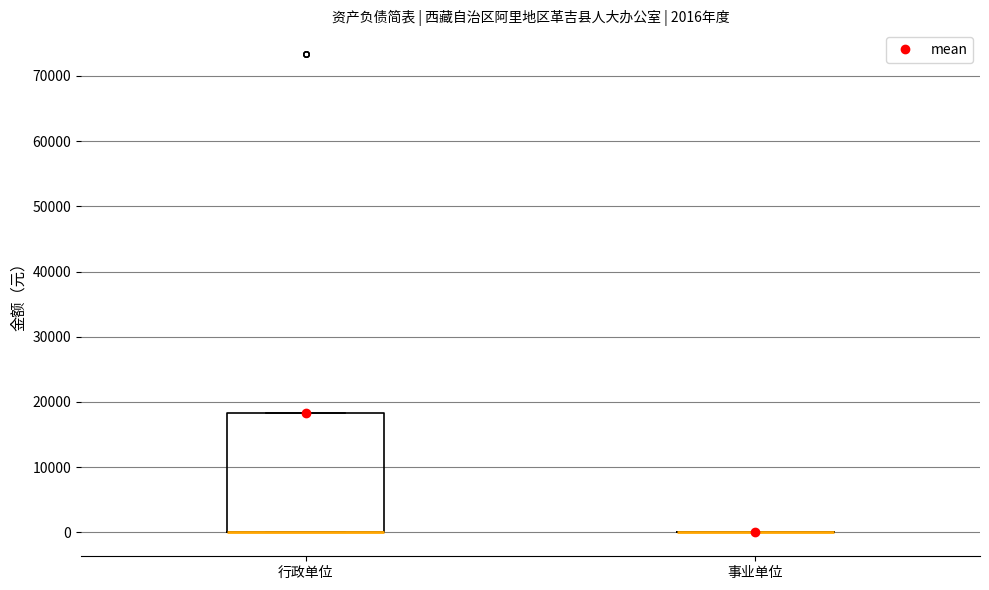

Comparing the boxes themselves (not the whiskers), which one is the tallest?

行政单位